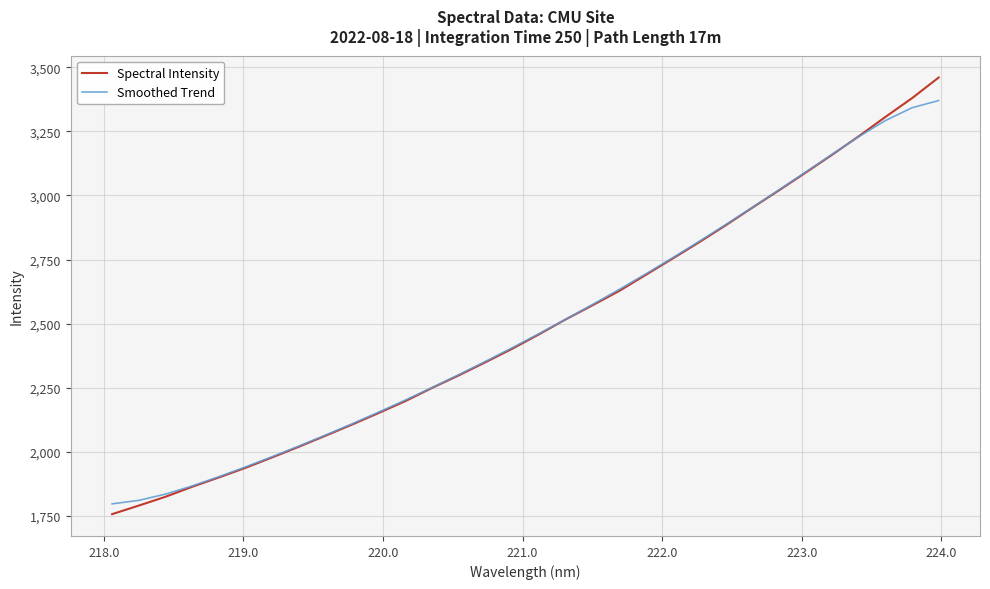

What is the lowest value of the Smoothed Trend series?

1797.8